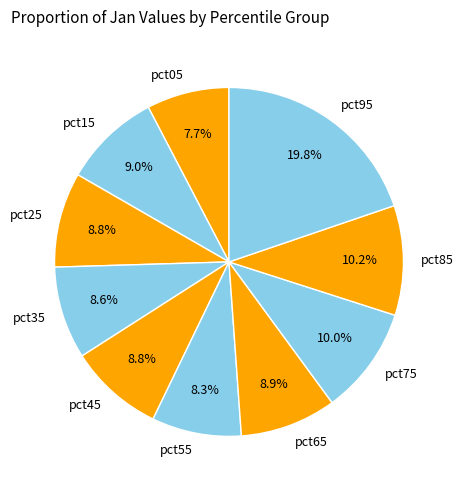

To the nearest percent, what percentage of the pie is pct45?

9%